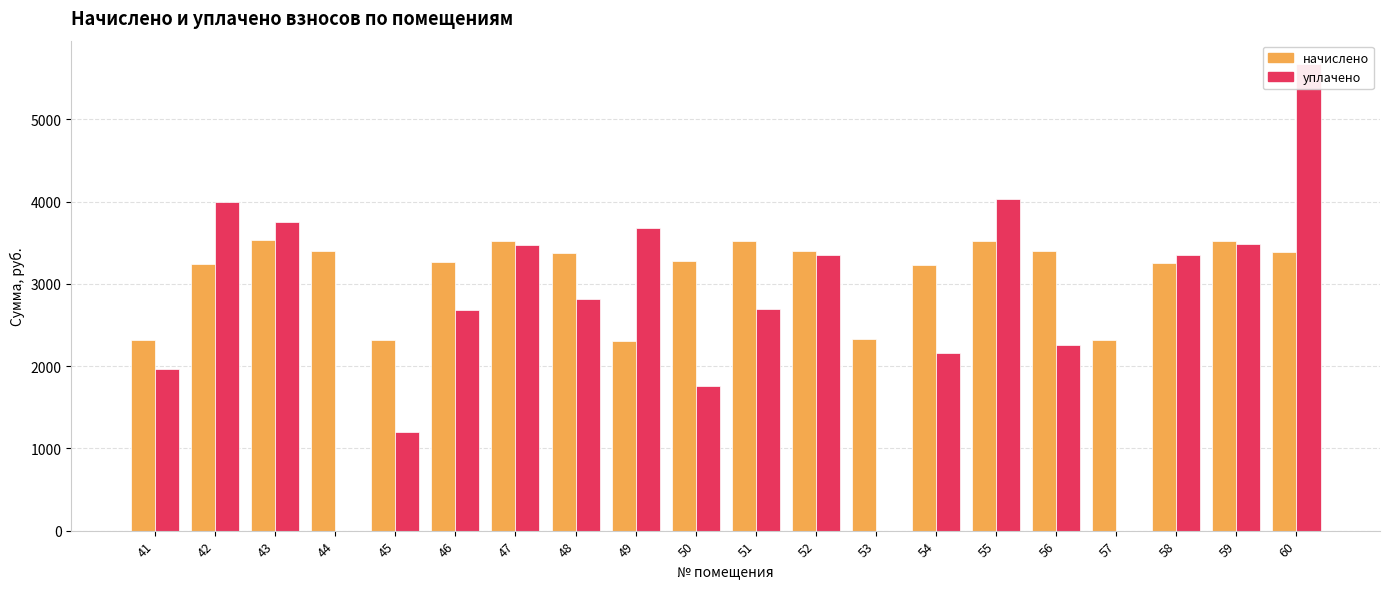

Where is начислено nearest to the value 2917?

54